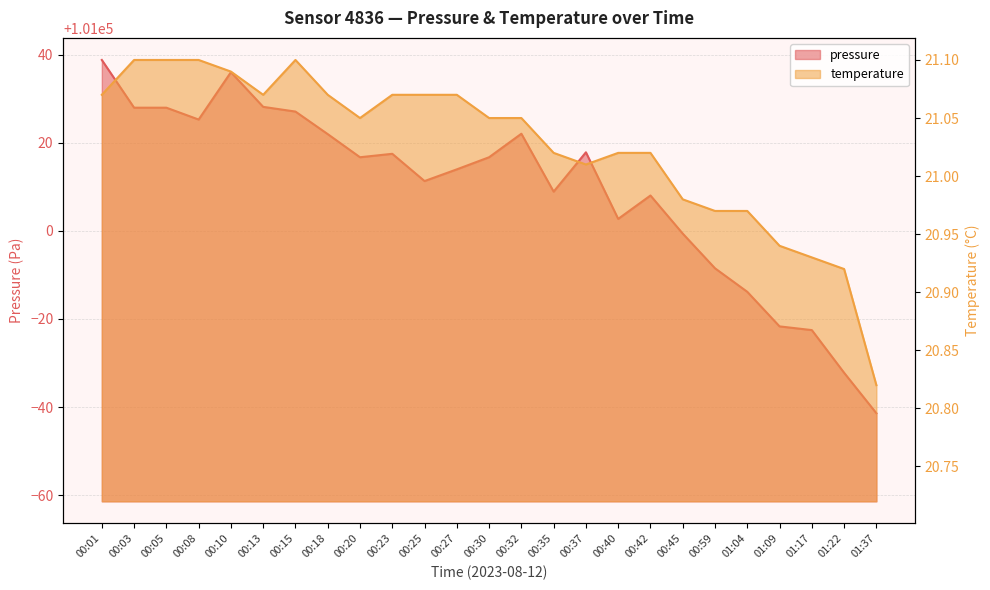

How many categories are shown in the chart?

25